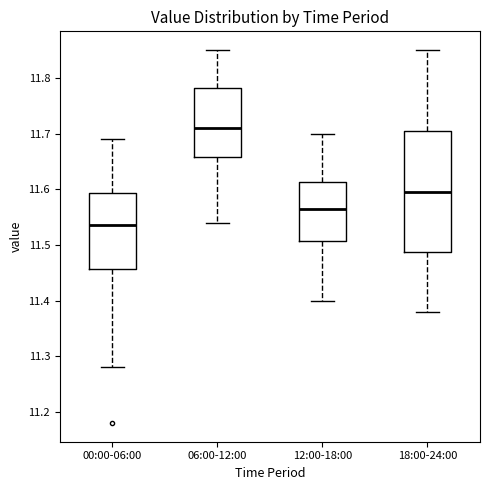

Reading left to right, read every box against the y-axis: the position of its median line, the range the box covers, and the ends of its whiskers. The values are not printed on the chart, so give them approximately, as read against the axis.

00:00-06:00: median 11.54, box 11.46 to 11.59, whiskers 11.28 to 11.69
06:00-12:00: median 11.71, box 11.66 to 11.78, whiskers 11.54 to 11.85
12:00-18:00: median 11.57, box 11.51 to 11.61, whiskers 11.40 to 11.70
18:00-24:00: median 11.60, box 11.49 to 11.71, whiskers 11.38 to 11.85